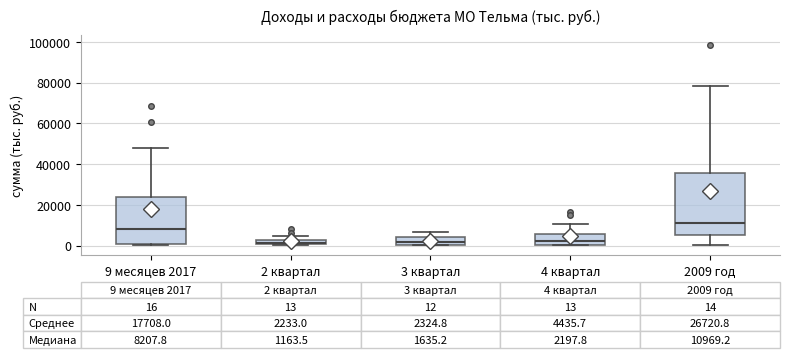

Comparing the boxes themselves (not the whiskers), which one is the tallest?

2009 год